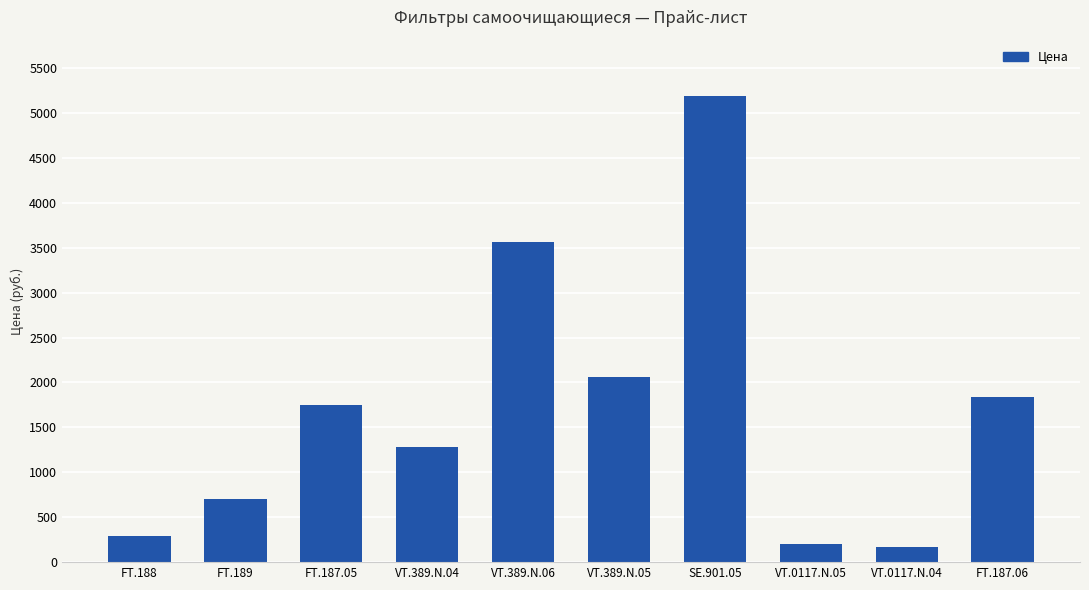

Reading left to right, list all the values displayed in this chart.

FT.188=290	FT.189=706	FT.187.05=1753	VT.389.N.04=1278	VT.389.N.06=3560	VT.389.N.05=2064	SE.901.05=5192	VT.0117.N.05=197	VT.0117.N.04=172	FT.187.06=1835